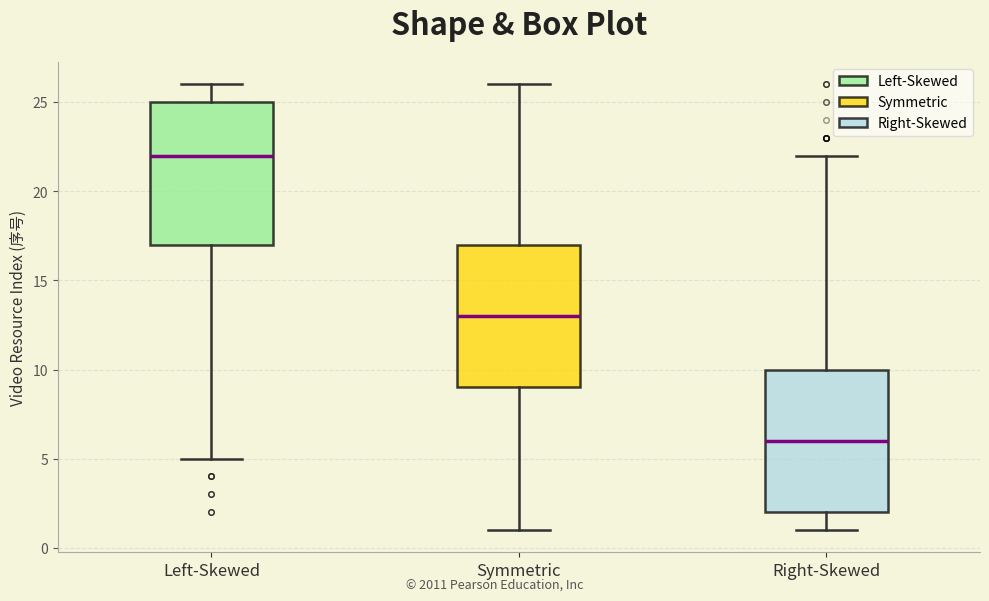

Where does the median line of the box for Left-Skewed sit on the y-axis? The values are not printed on the chart, so give them approximately, as read against the axis.

22